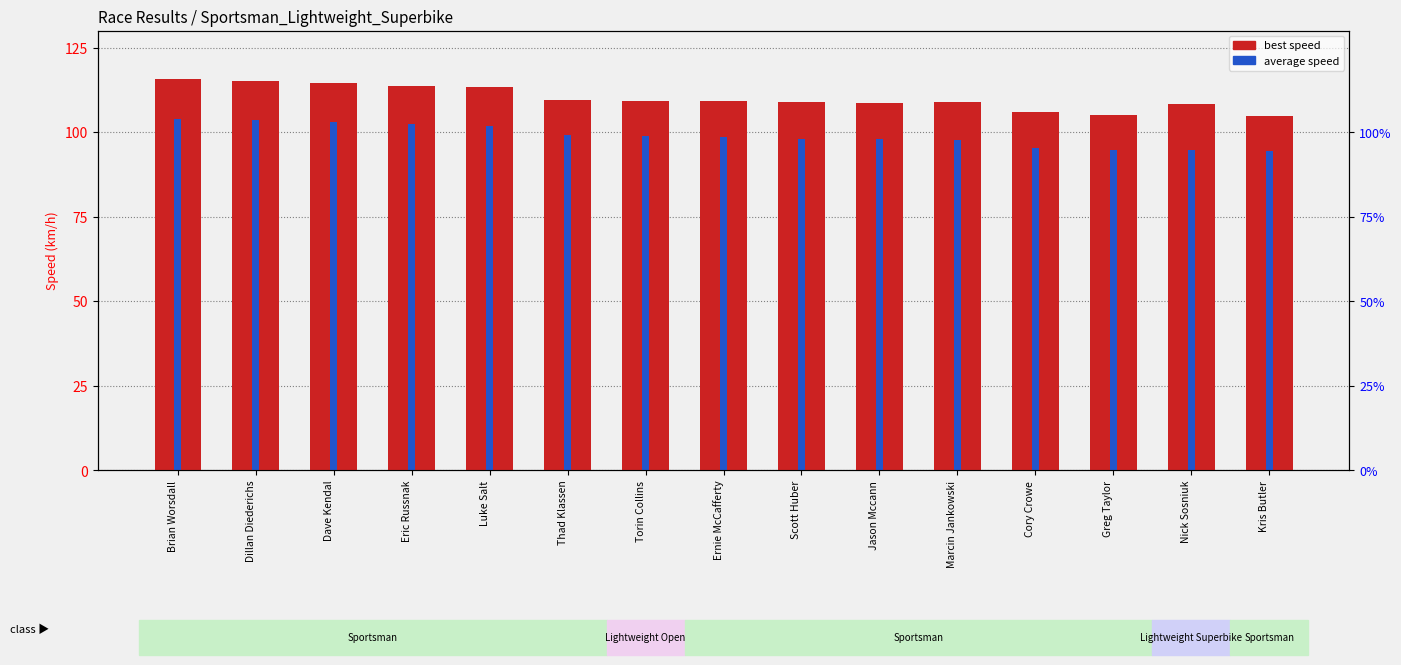

Count the number of categories in the chart.

15